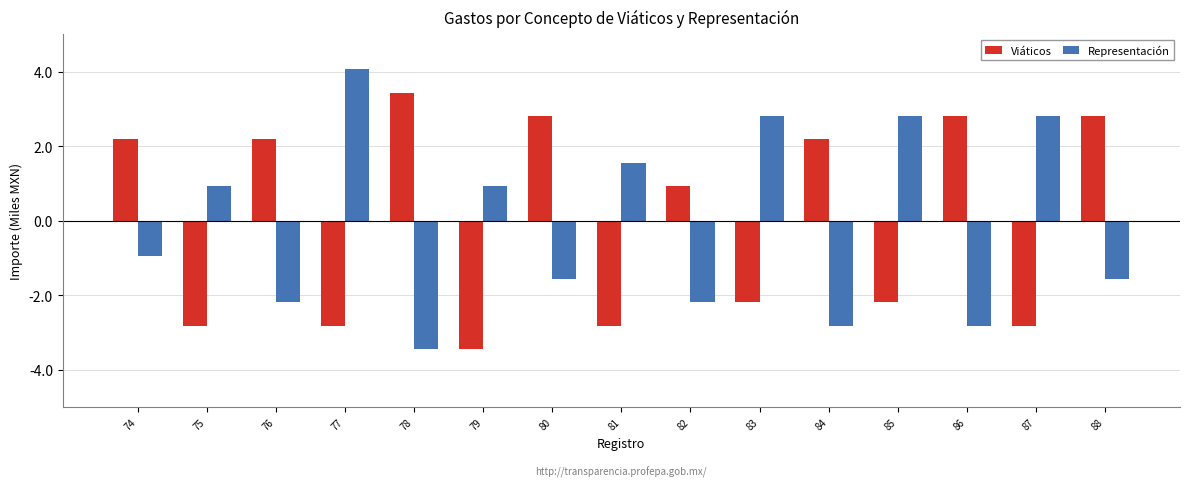

What is the difference between the maximum and minimum values in the Representación series?

7.5